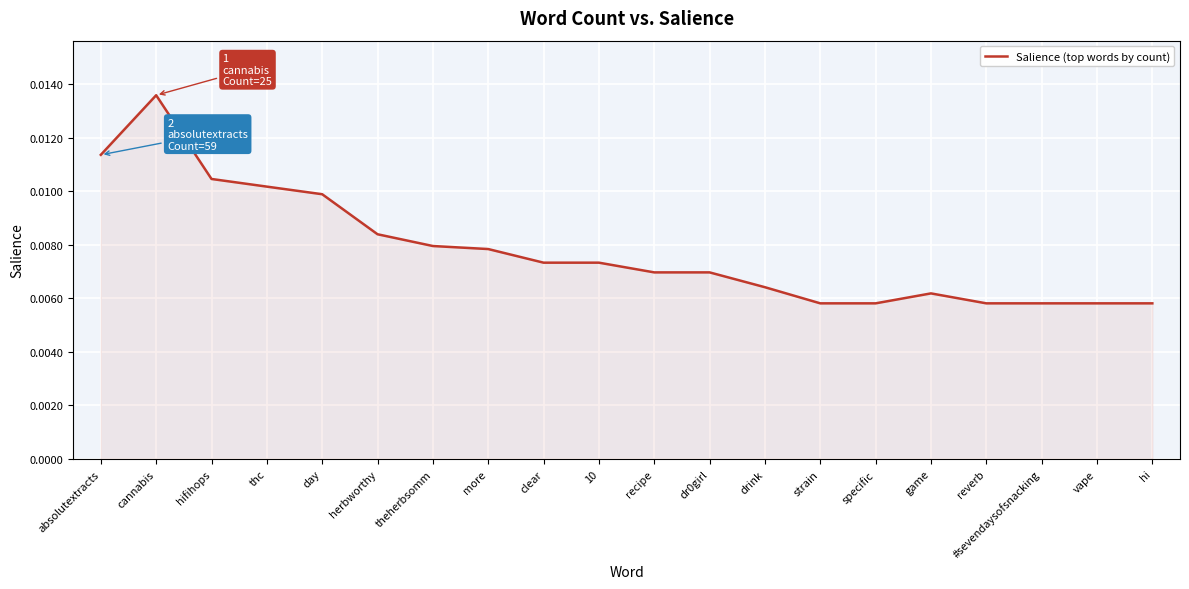

What position from the right is specific?

6